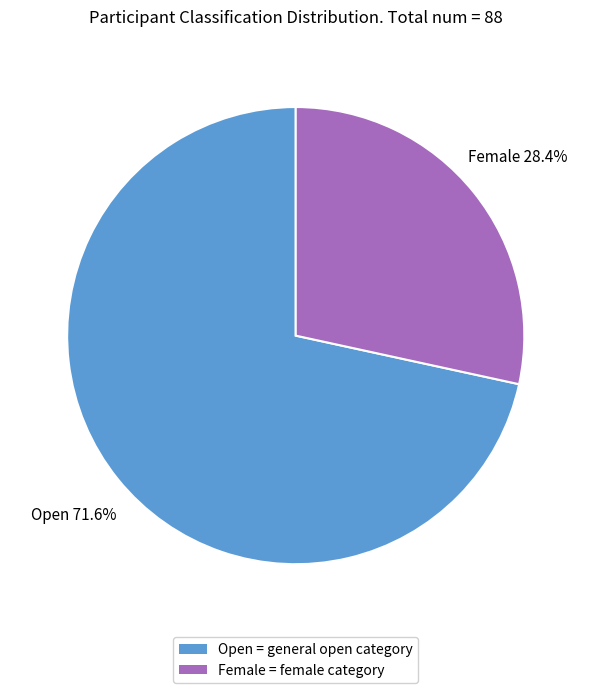

Do Female and Open together represent more than half of the pie?

Yes